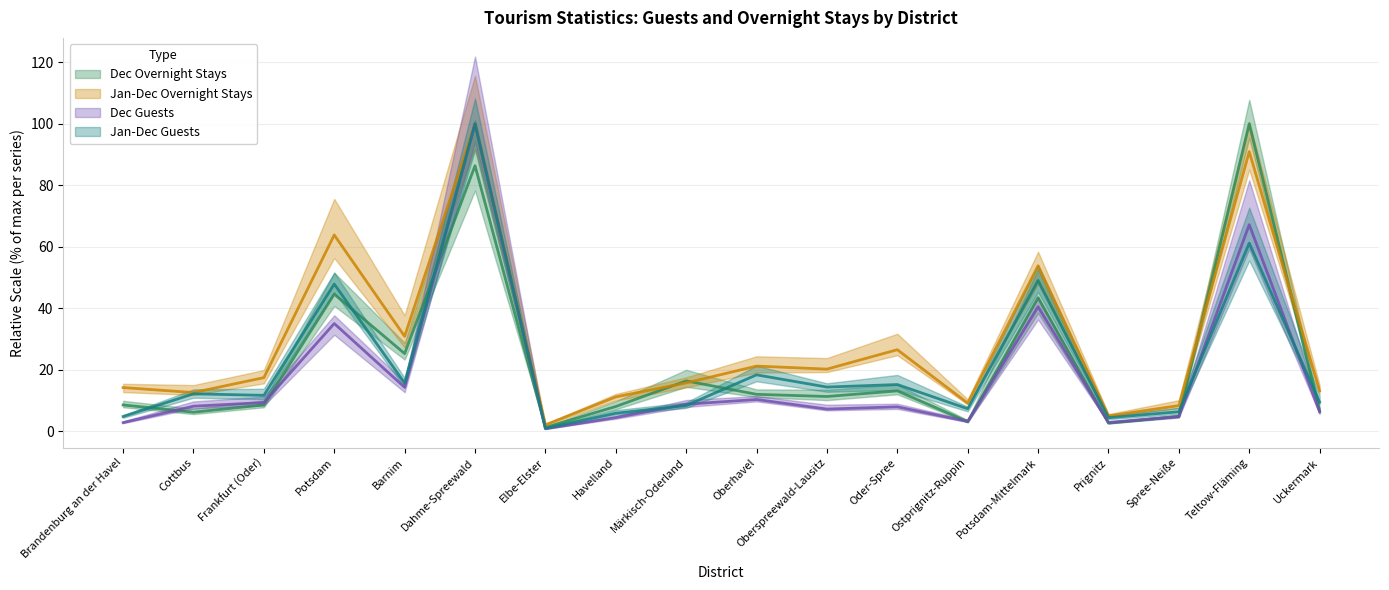

At which category does Dec Guests reach its first local valley?

Barnim